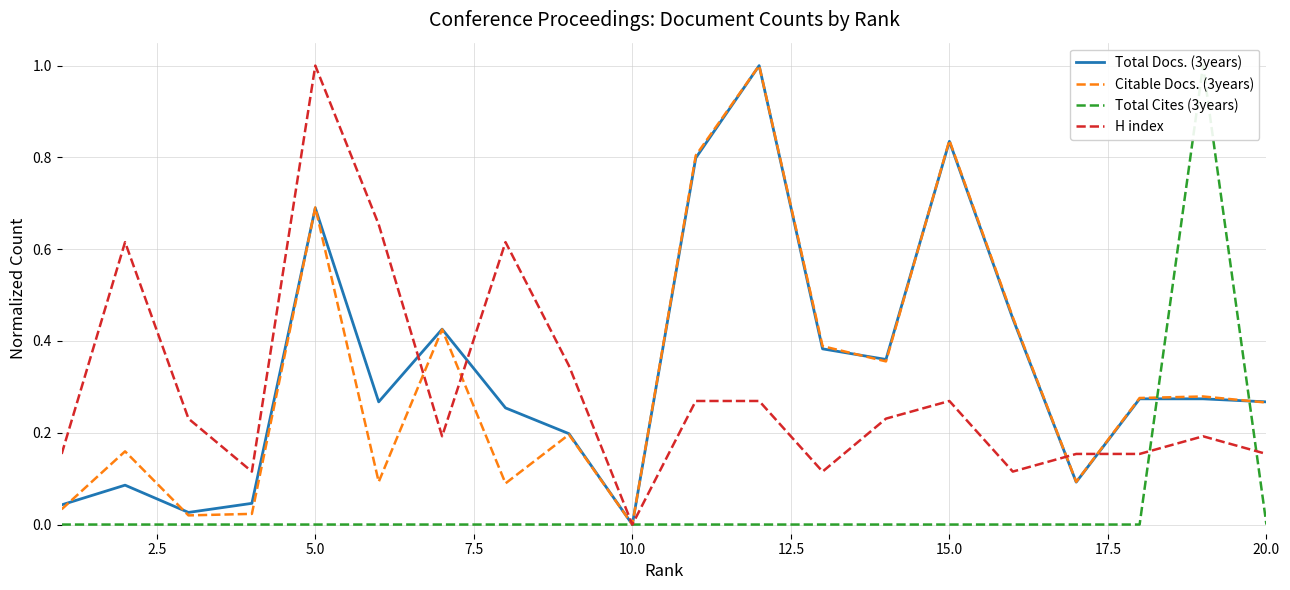

What is the highest value of the H index series?

1.0